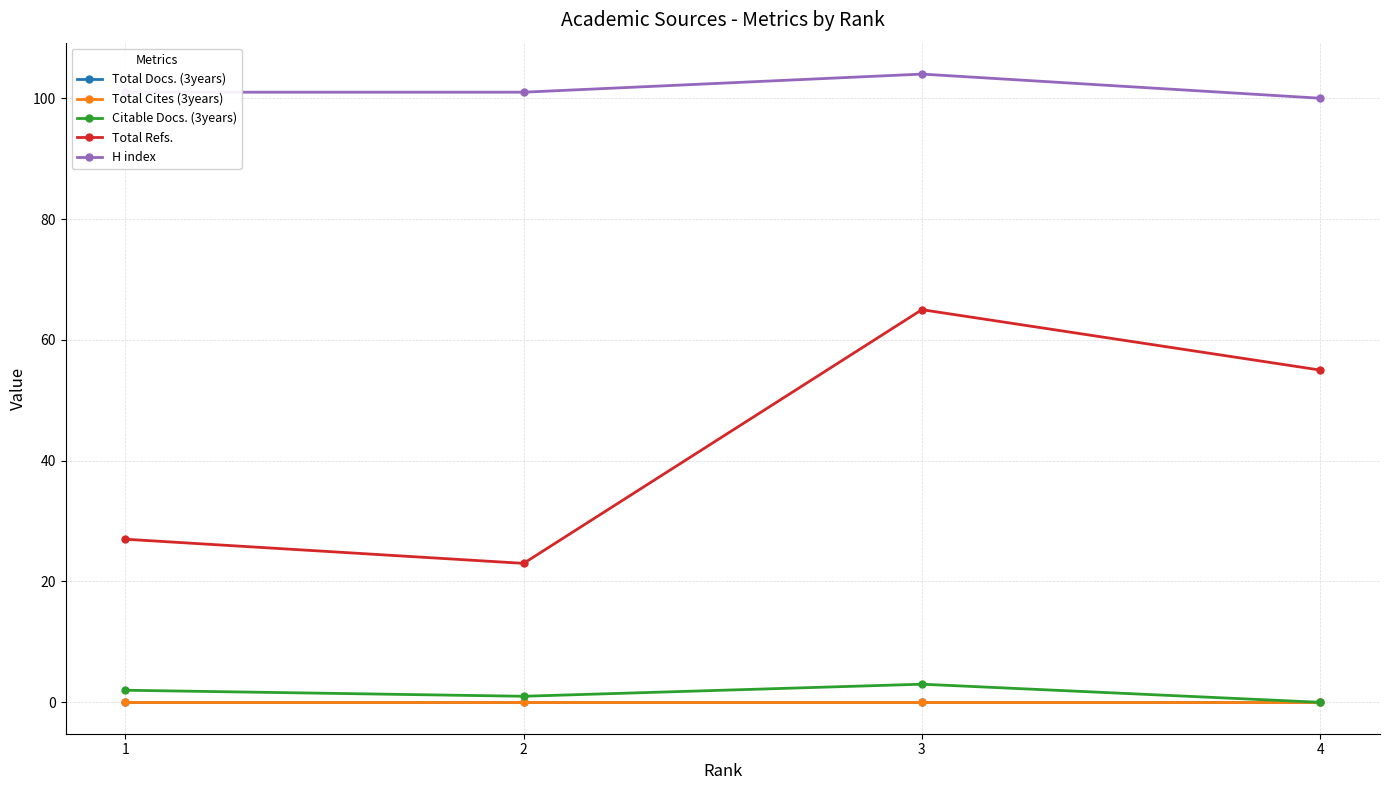

At 2, list the series in order from smallest to largest.

Total Docs. (3years), Total Cites (3years), Citable Docs. (3years), Total Refs., H index